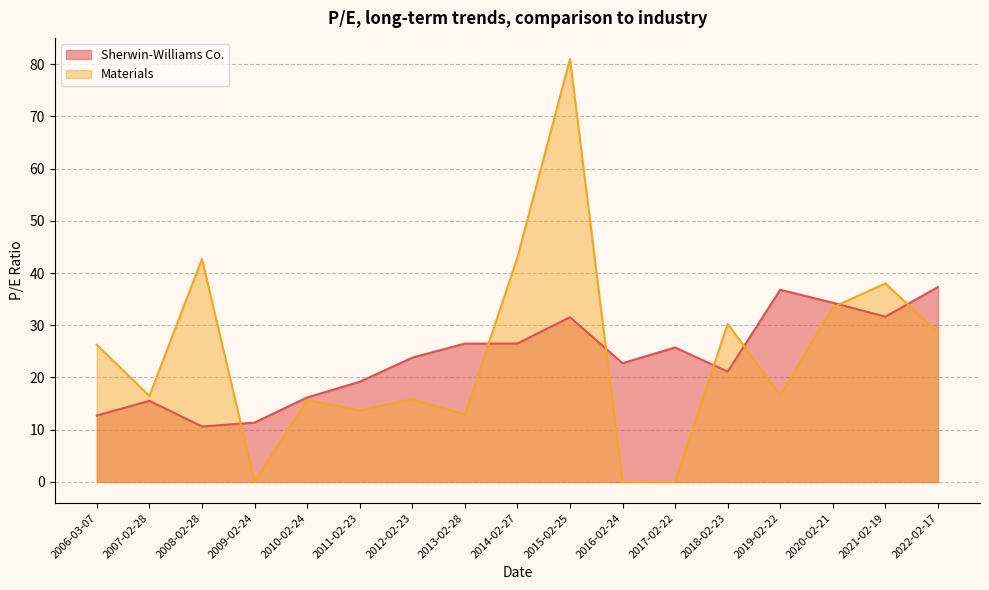

What are all the series names shown in the legend?

Sherwin-Williams Co., Materials